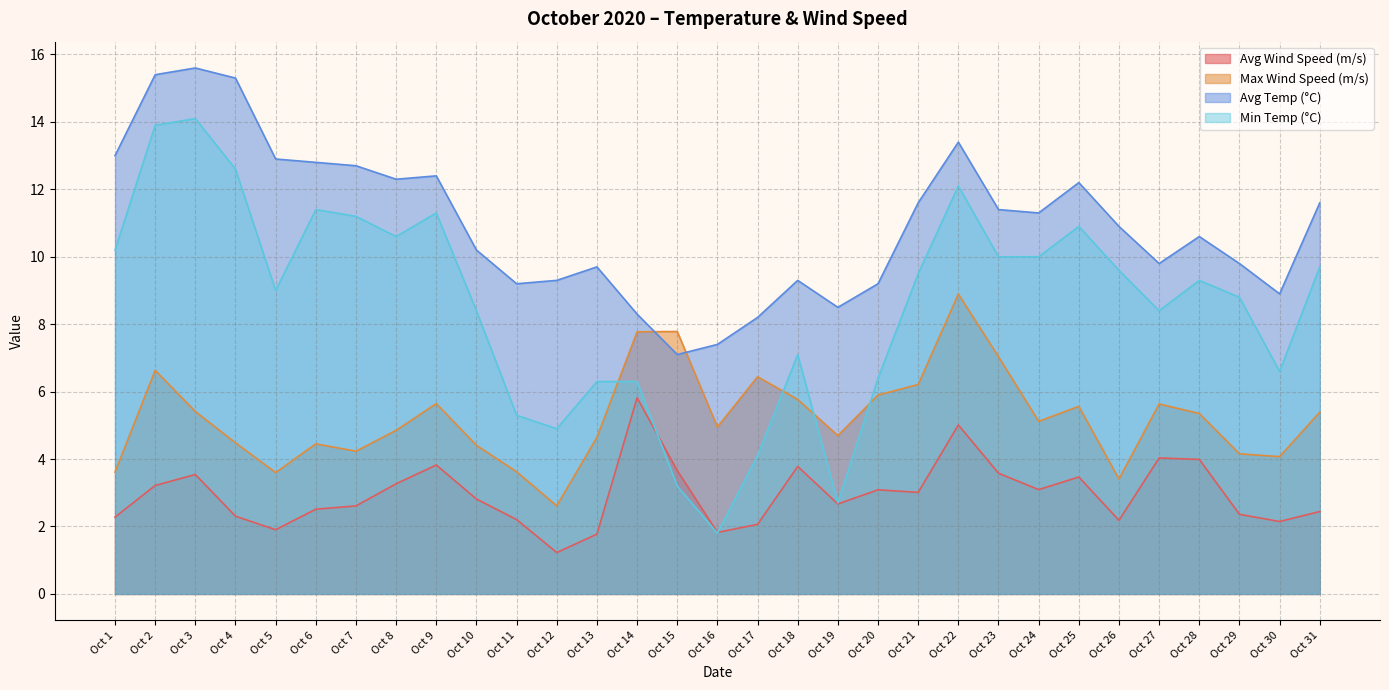

What is the sum of all Avg Temp (°C) values?

340.3